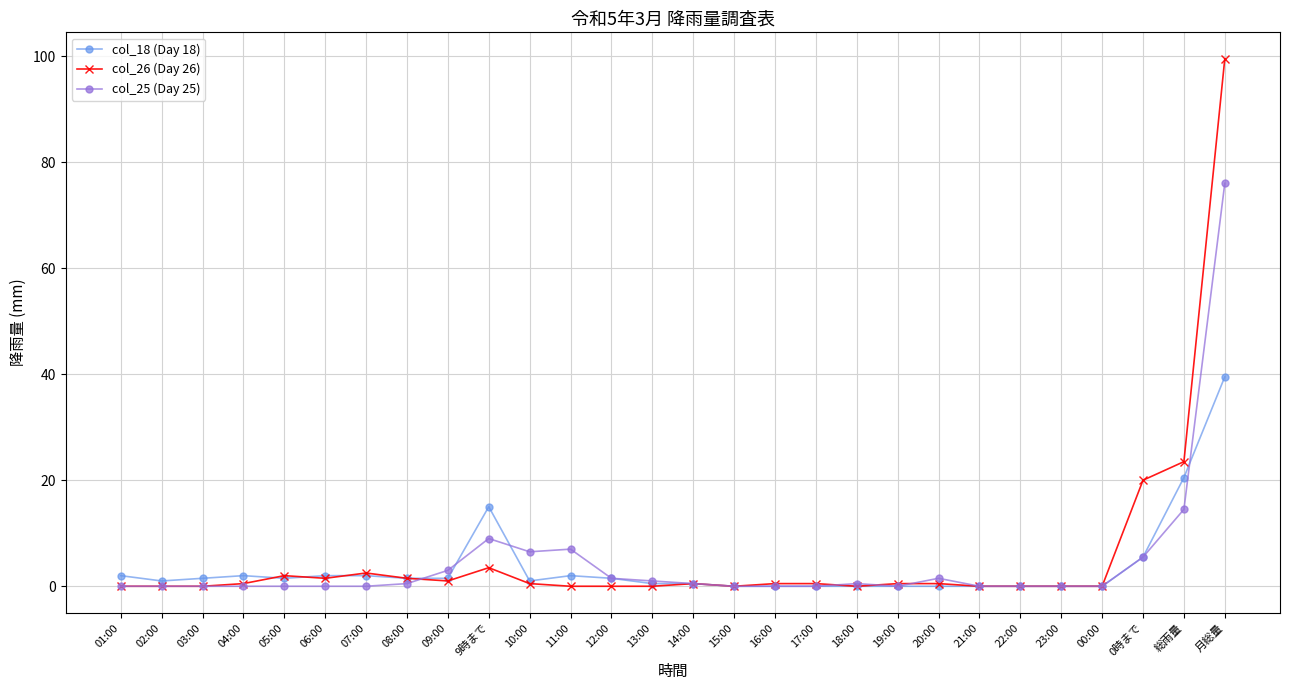

At which category is the sum across all series the highest?

月総量